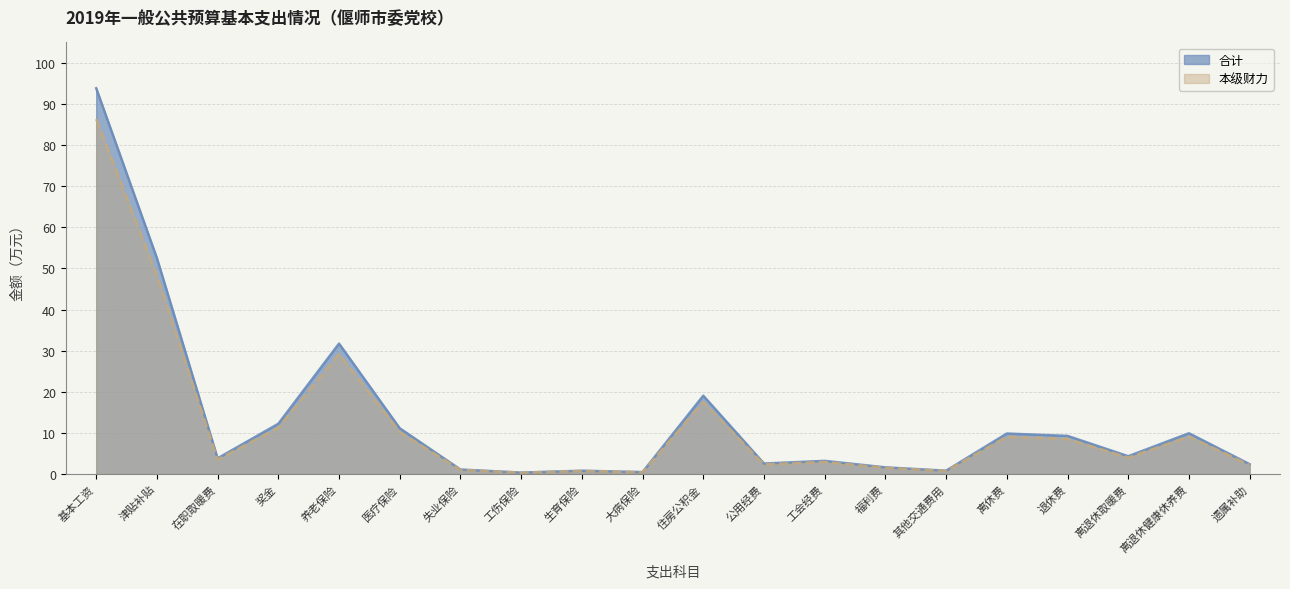

At which label does 合计 first exceed 4?

基本工资